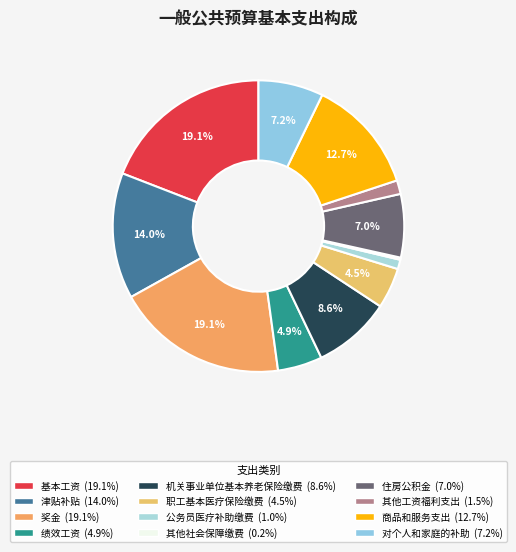

To the nearest percent, what is the difference between the 其他工资福利支出 and 津贴补贴 slice percentages?

12%